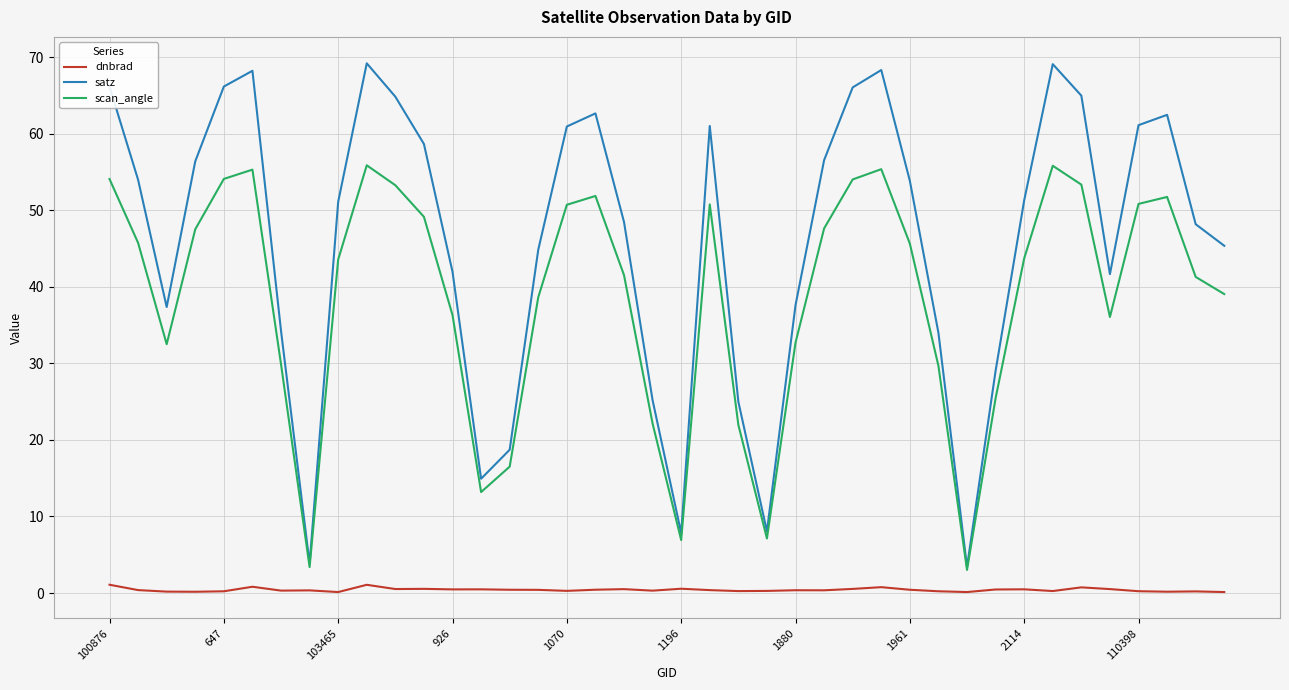

True or false: dnbrad and scan_angle cross at least once.

False